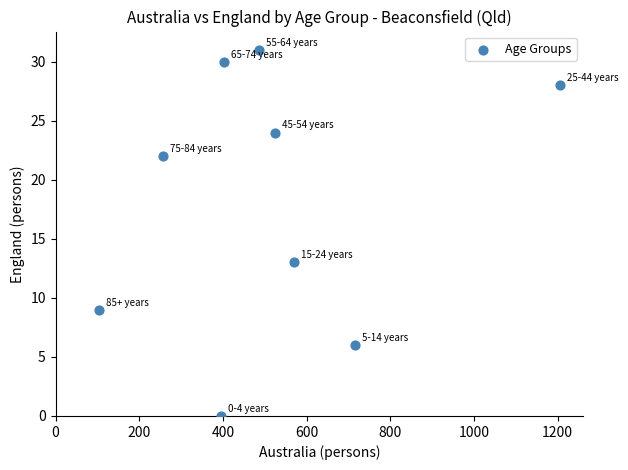

What Y value in the scatter plot is closest to 15?

13